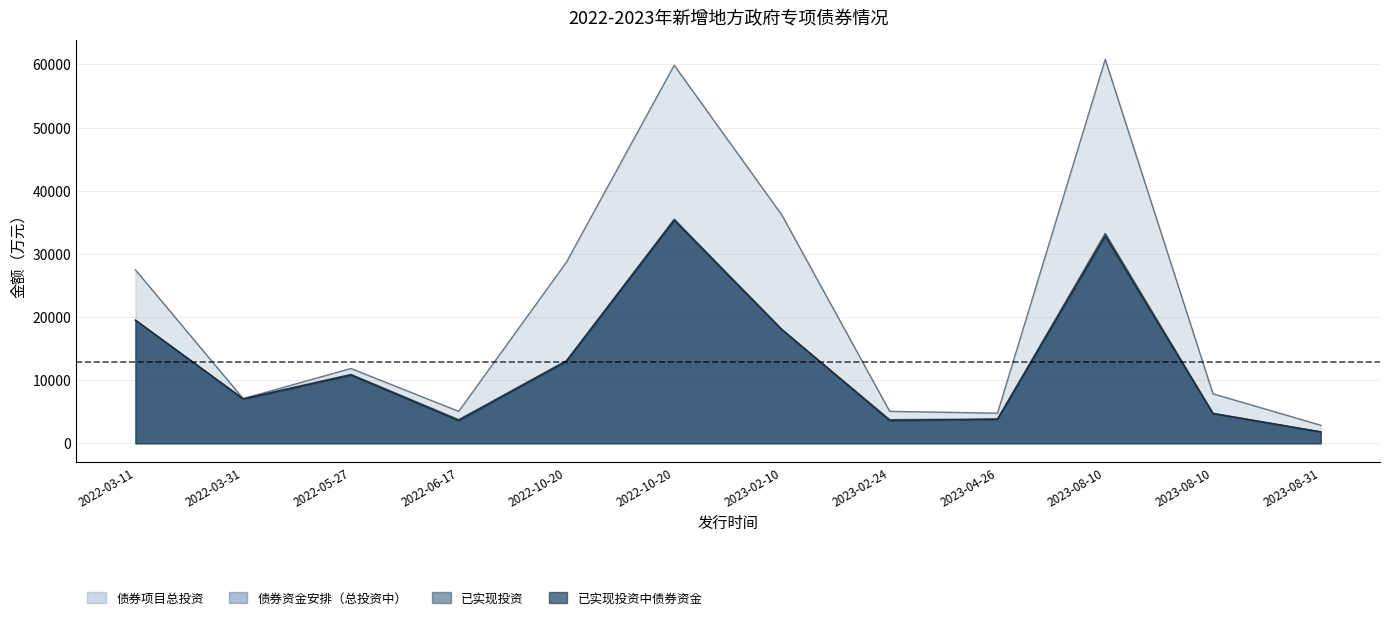

At which category does the chart reach its minimum across all series?

2023-08-31